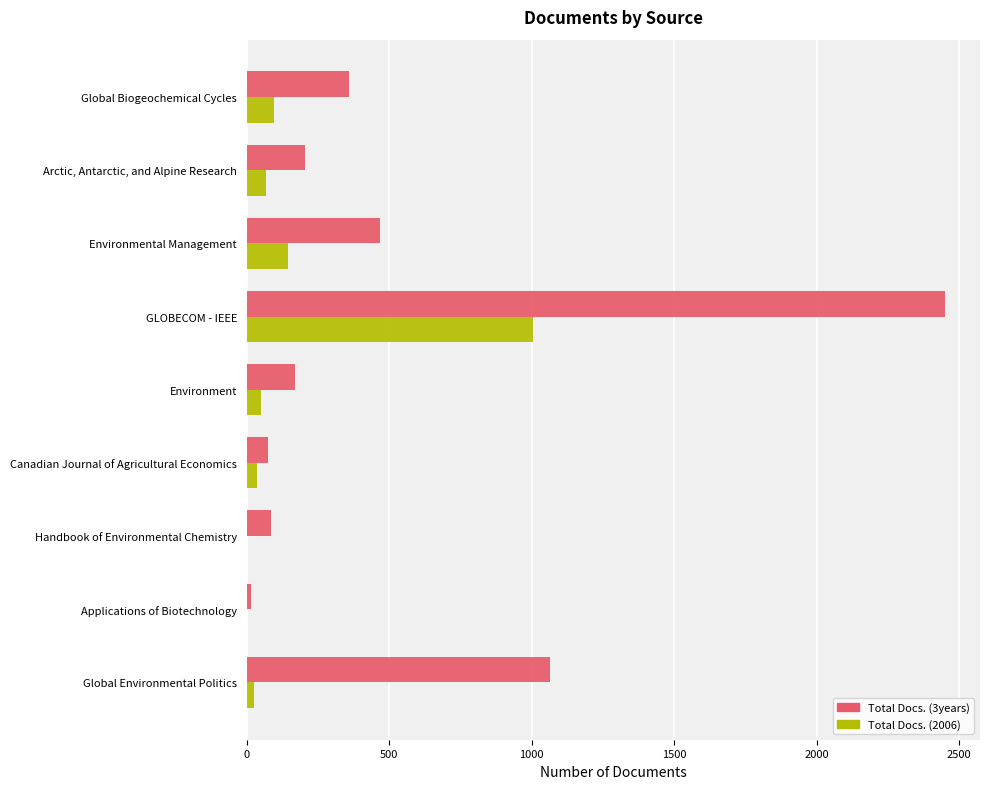

Which series has the largest total across all categories?

Total Docs. (3years)